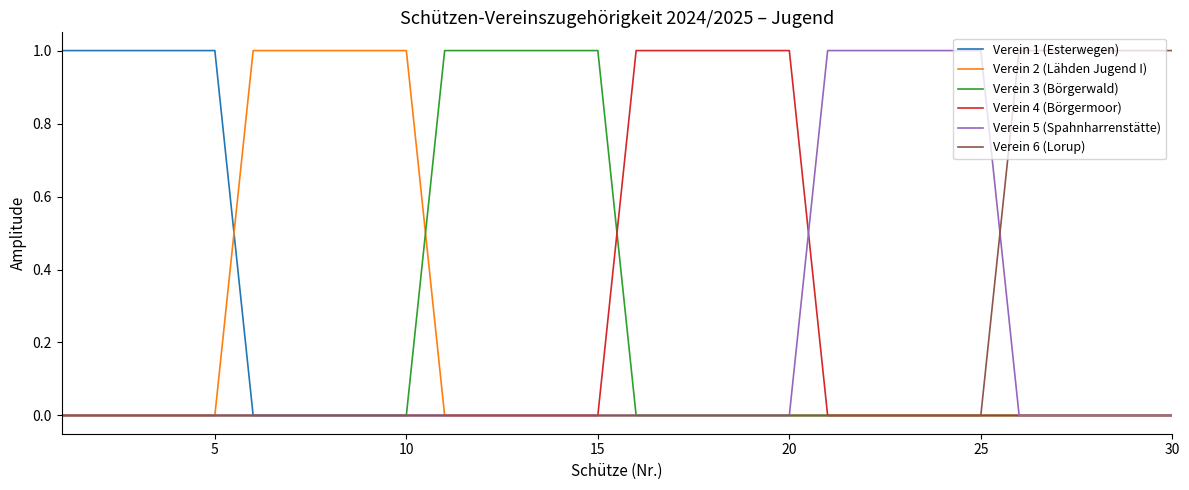

How many lines are shown in the chart?

6